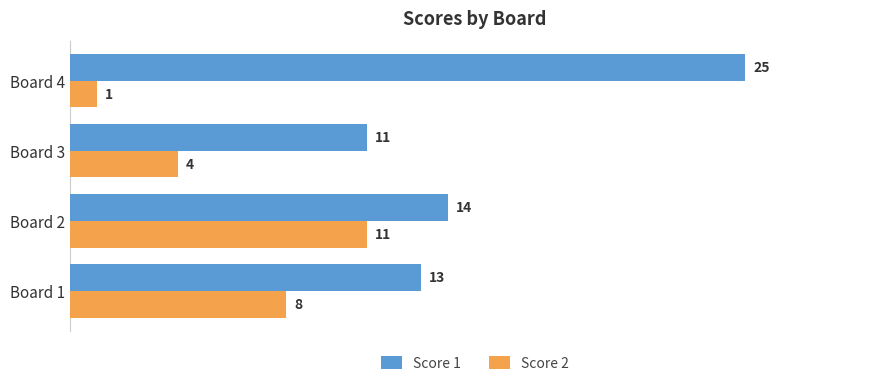

List the series in order of their overall mean, lowest first.

Score 2, Score 1